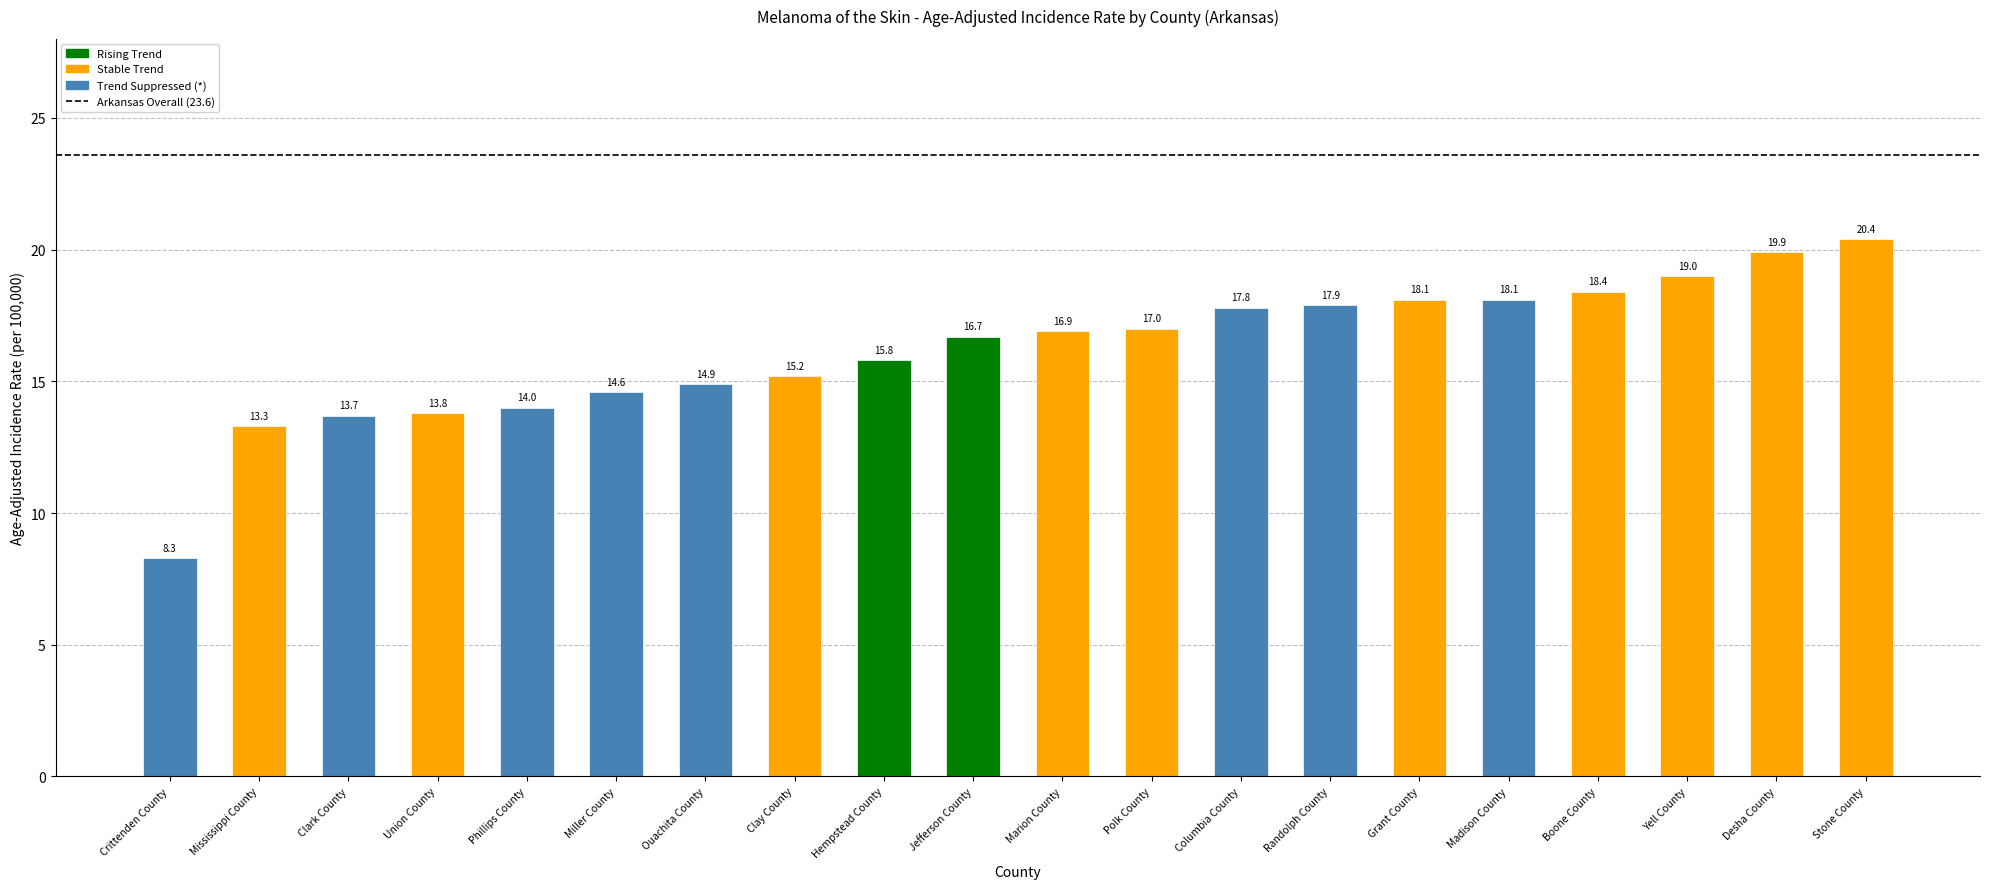

Approximately how many times larger is the value at Stone County compared to Yell County?

1.1